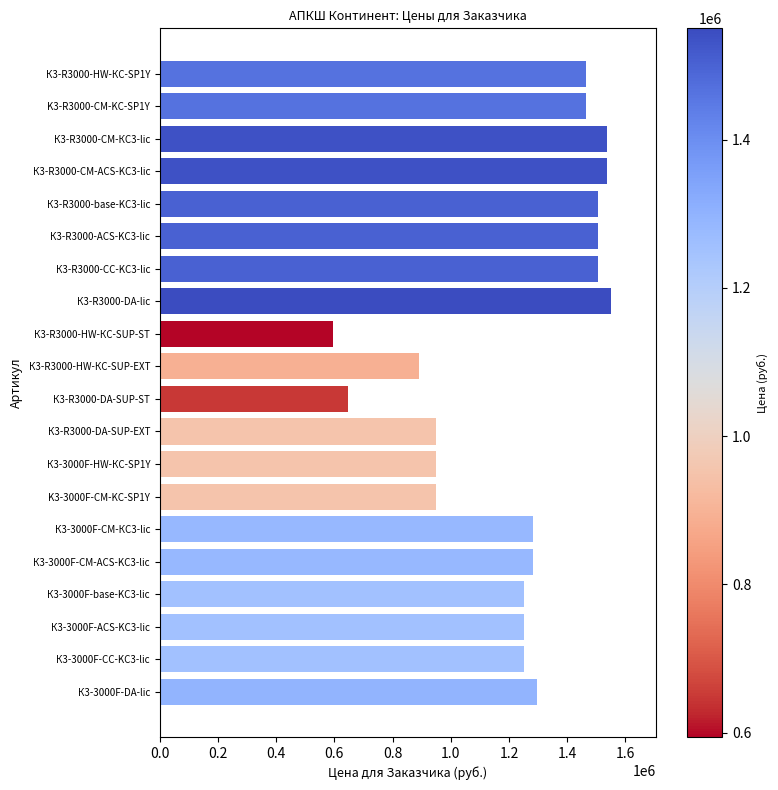

What is the ratio of the value at K3-R3000-CM-KC-SP1Y to the value at К3-3000F-CM-ACS-KC3-lic?

1.1